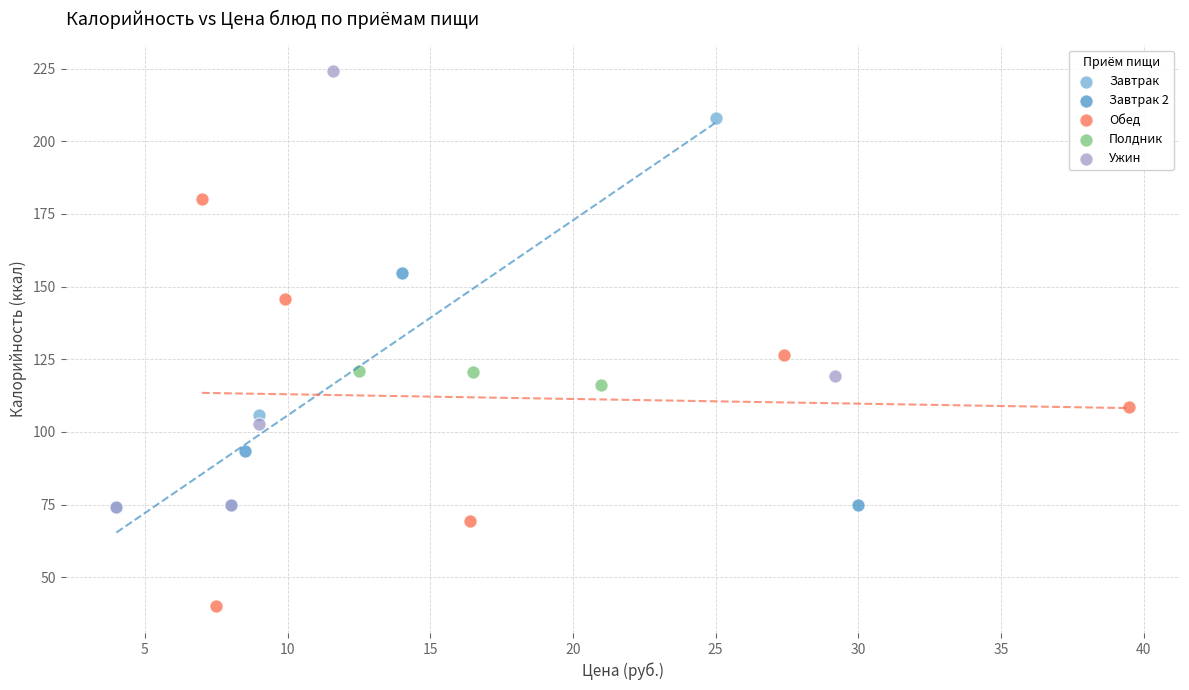

What are all the series names shown in the legend?

Завтрак, Завтрак 2, Обед, Полдник, Ужин